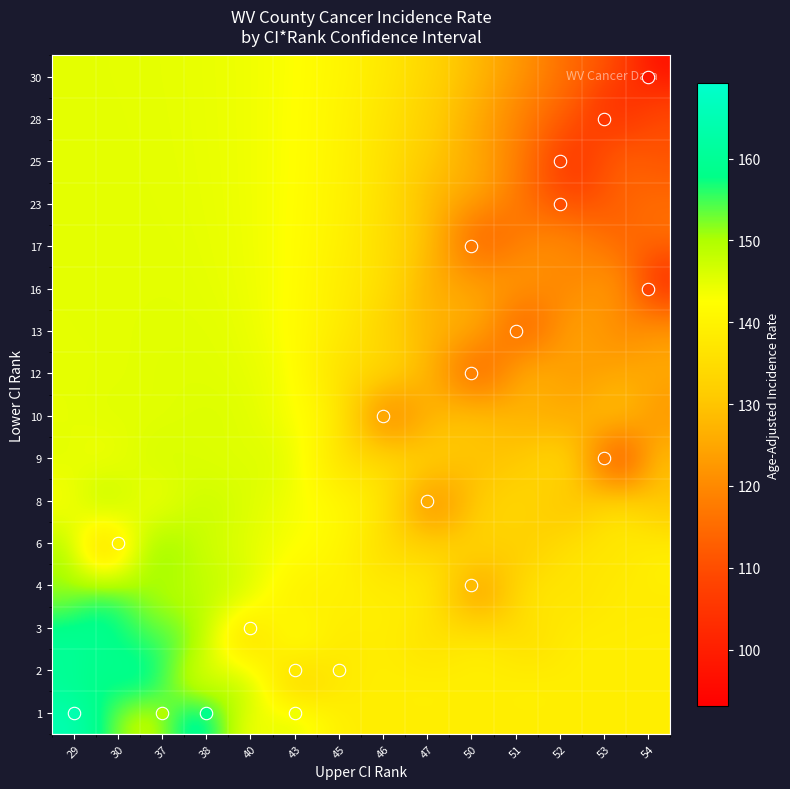

What is the sum of all Marshall County values?

213.4